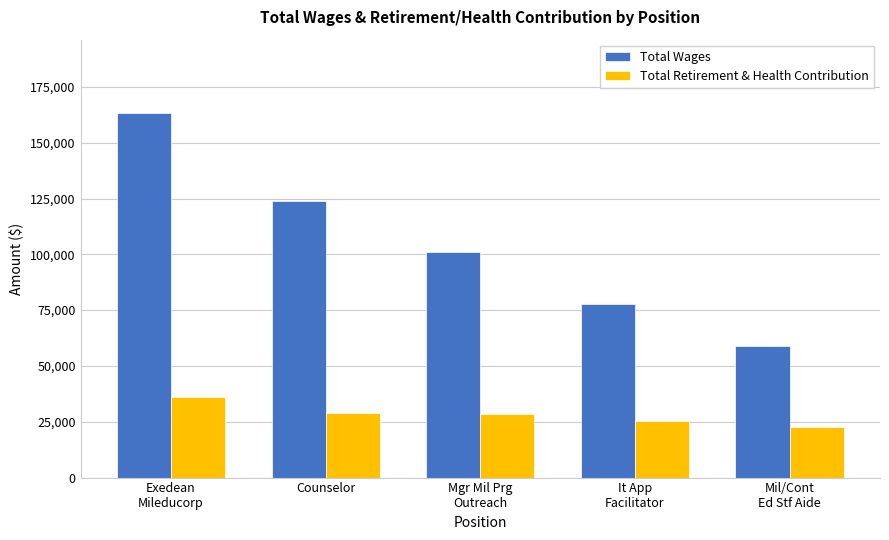

The value of Total Retirement & Health Contribution at Mil/Cont
Ed Stf Aide is 22456. True or false?

True